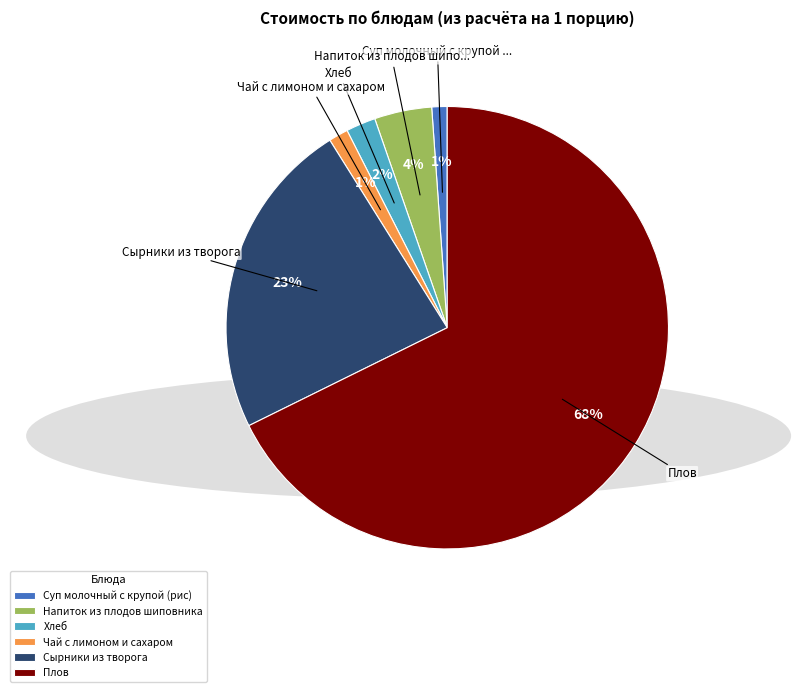

Count the number of slices in the pie.

6